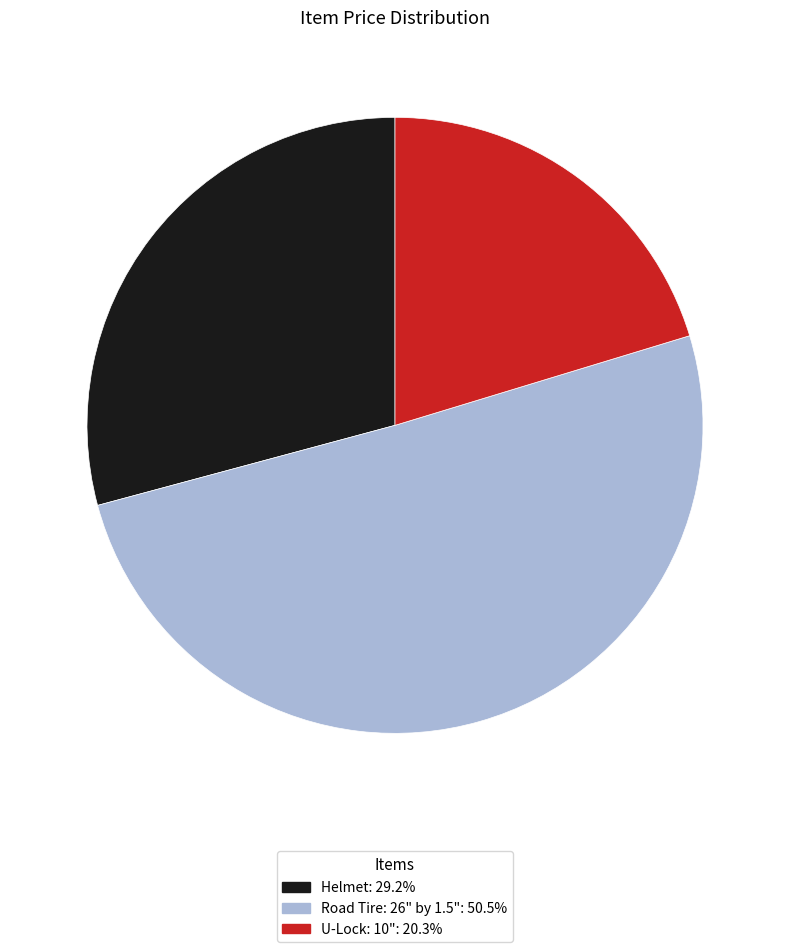

What is the ratio of the value at U-Lock: 10" to the value at Road Tire: 26" by 1.5"?

0.4